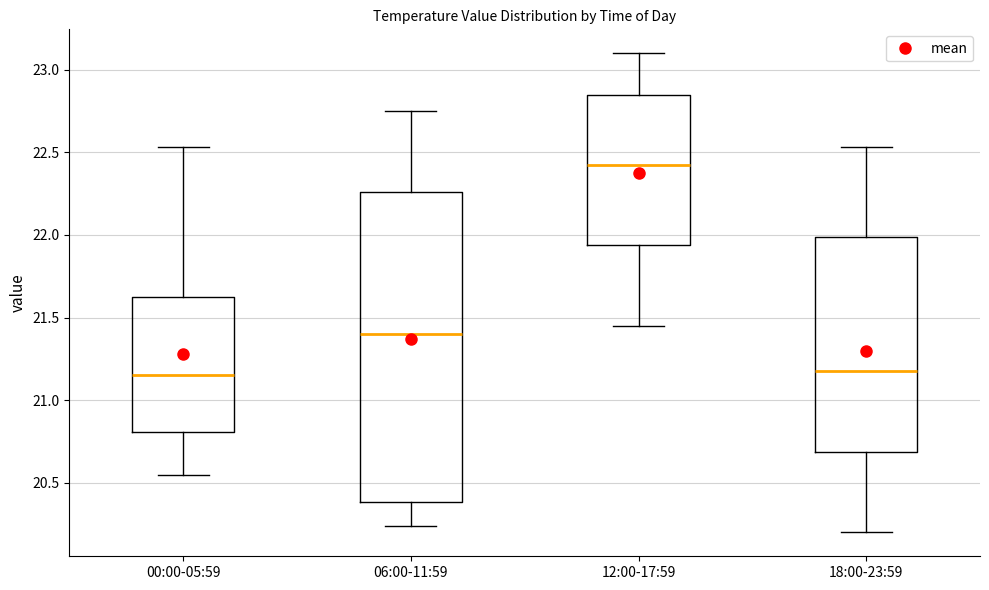

Comparing the boxes themselves (not the whiskers), which one is the tallest?

06:00-11:59